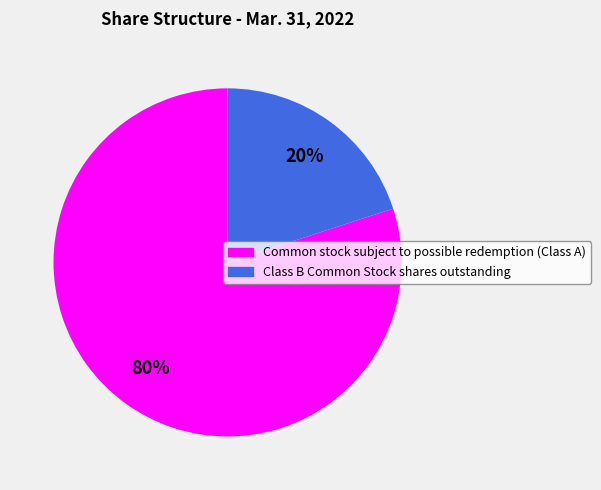

True or false: Class B Common Stock shares outstanding accounts for 20% of the total.

True